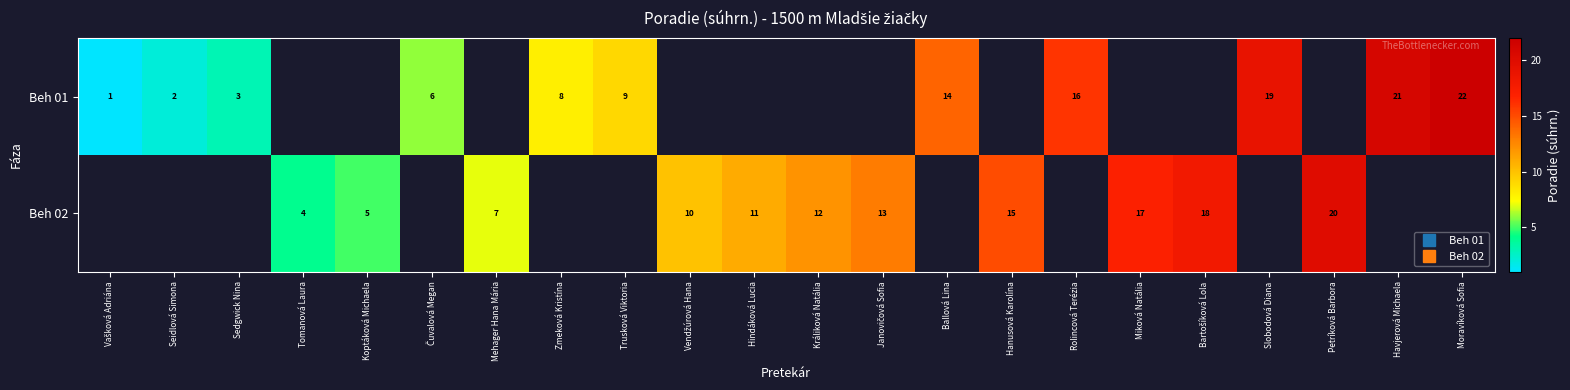

What is the difference between the second highest and second lowest values in the Beh 01 series?

19.0